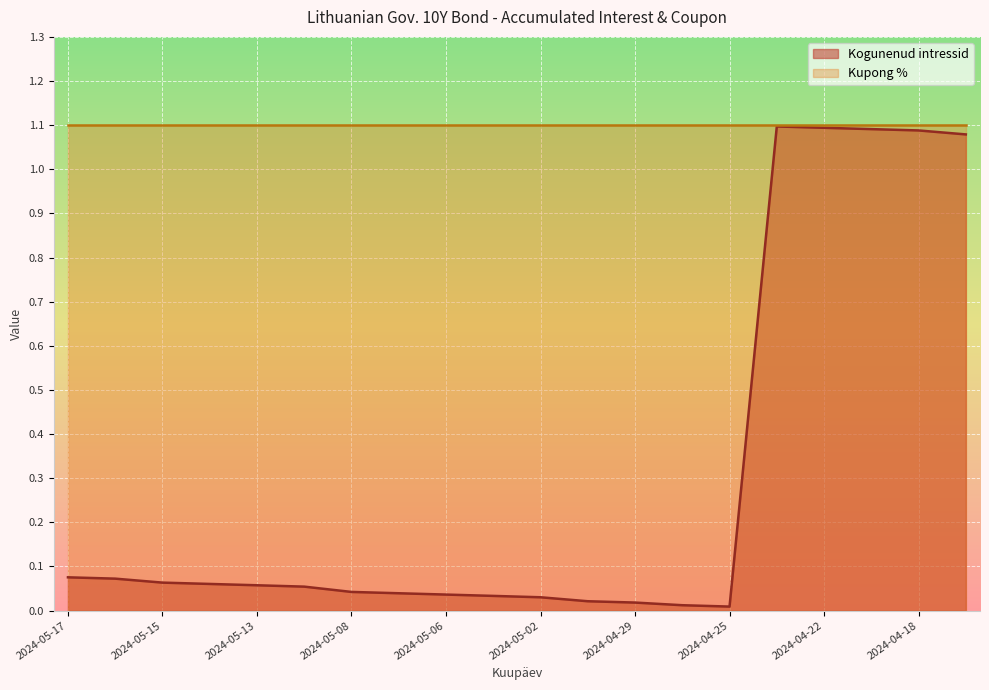

What is the average value?

0.3